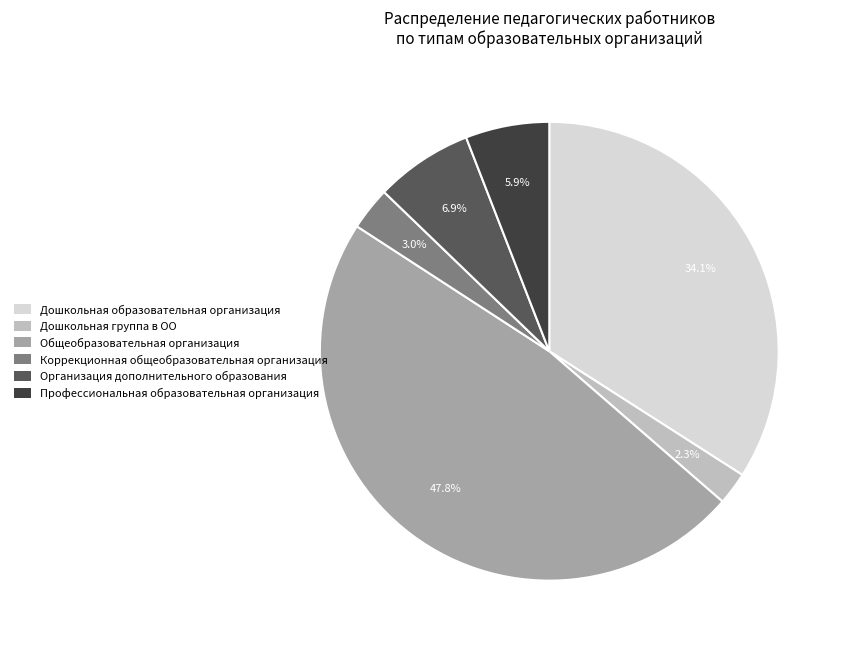

What is the largest slice in the pie chart?

Общеобразовательная организация